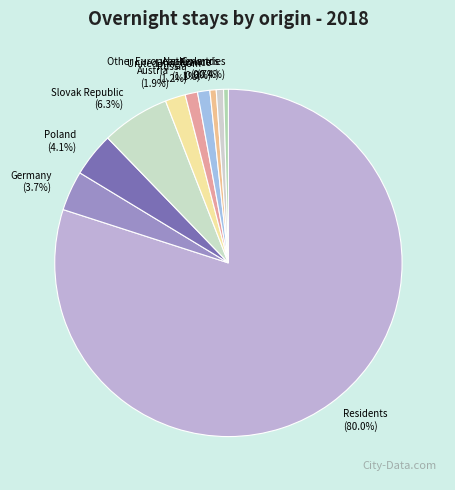

What is the ratio of the value at United Kingdom (1.1%) to the value at Other European Countries (0.4%)?

2.6